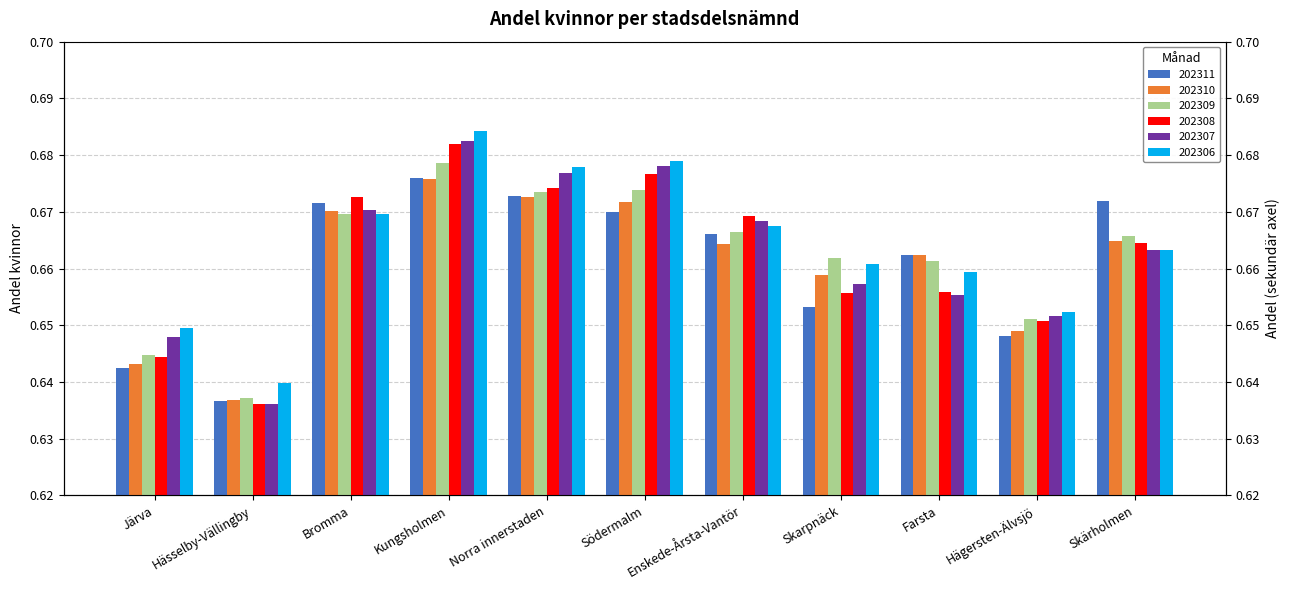

What is the label of the 9th bar from the left?

Farsta